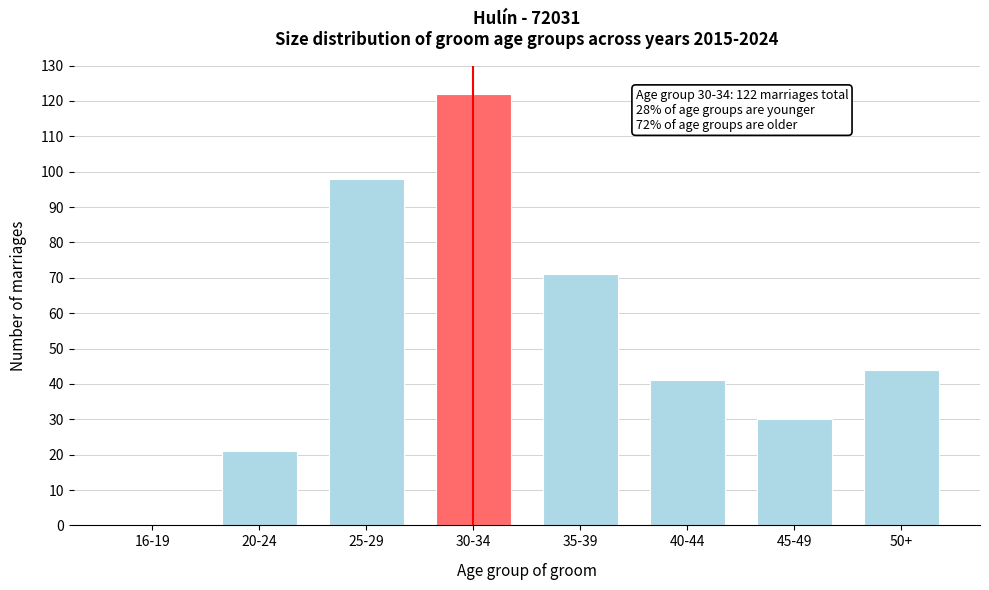

Reading left to right, what are all the values shown in this chart?

16-19=0	20-24=21	25-29=98	30-34=122	35-39=71	40-44=41	45-49=30	50+=44